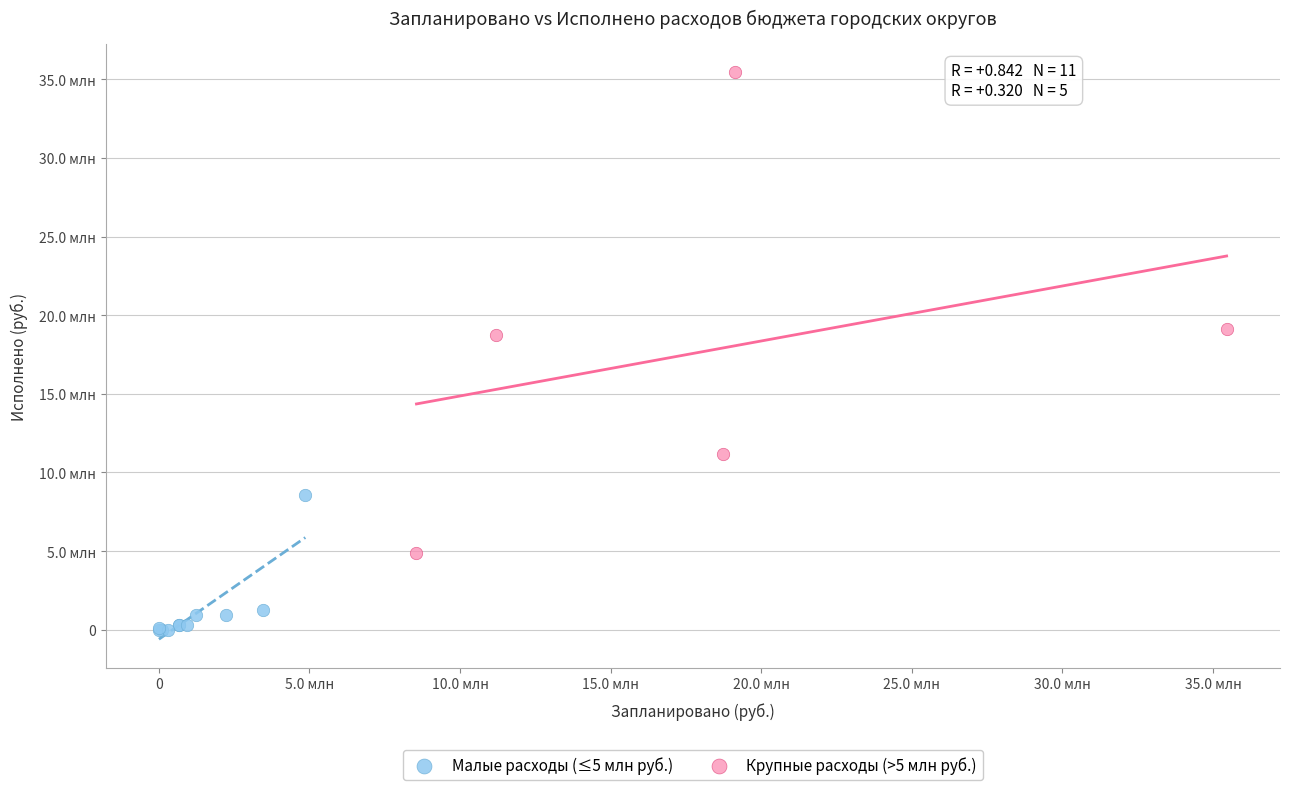

Which series has the largest Y range (max minus min)?

Крупные расходы (>5 млн руб.)